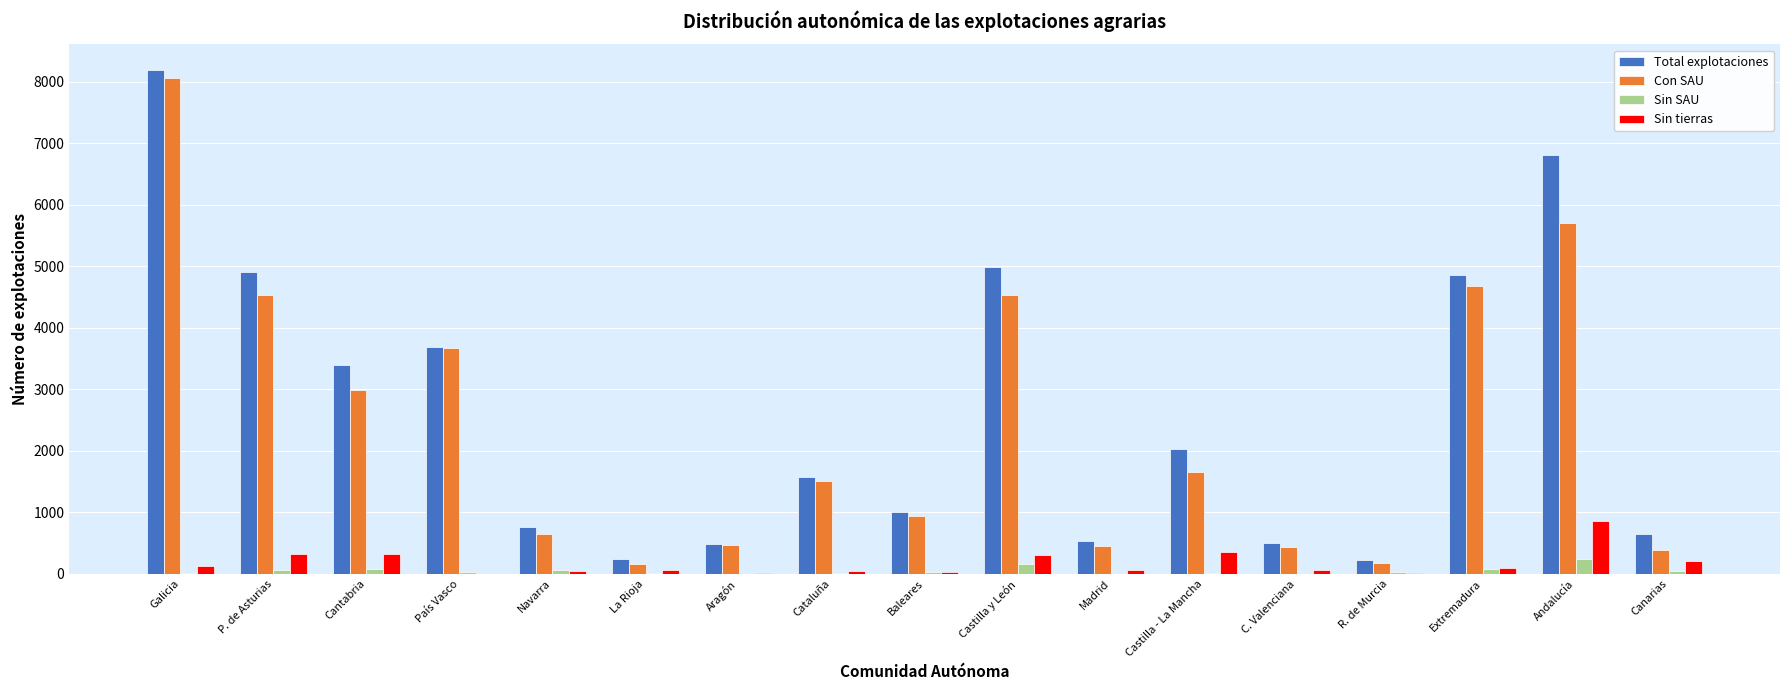

The value of Total explotaciones at Cantabria is 5372. True or false?

False